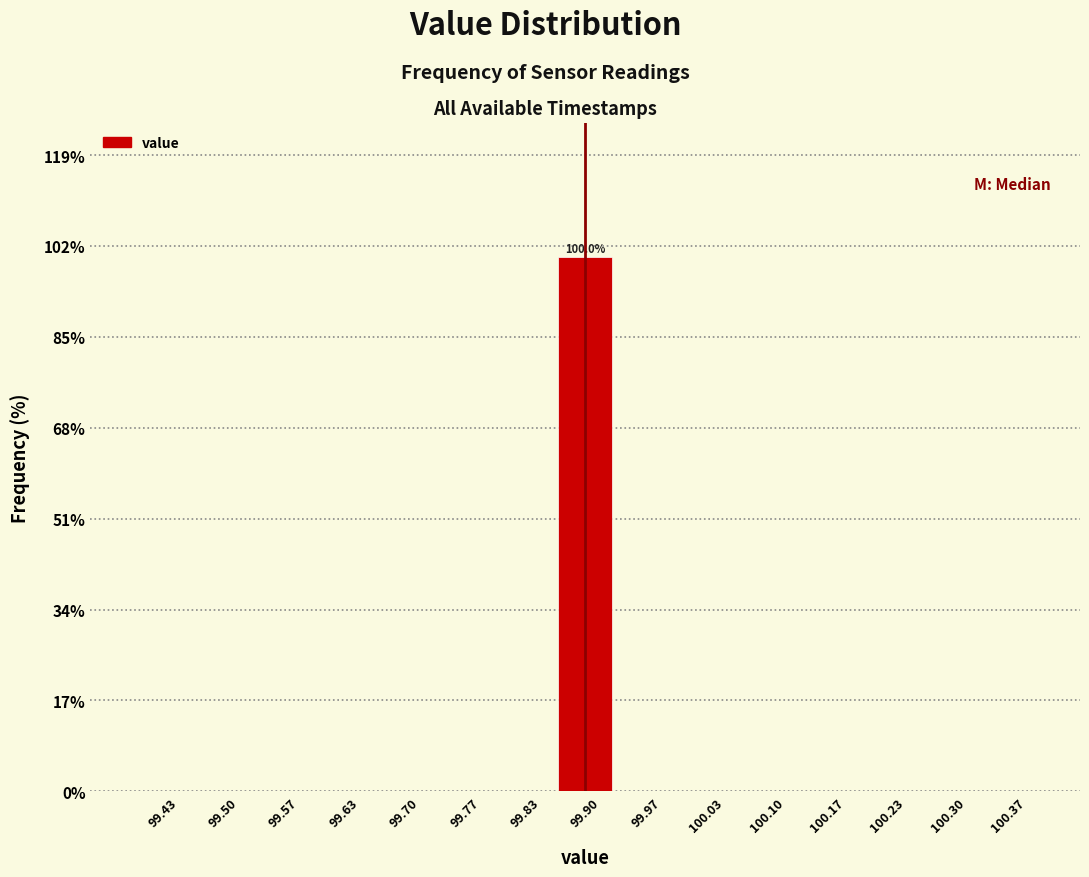

Over which range of the x-axis is the bar tallest?

99.87 to 99.93